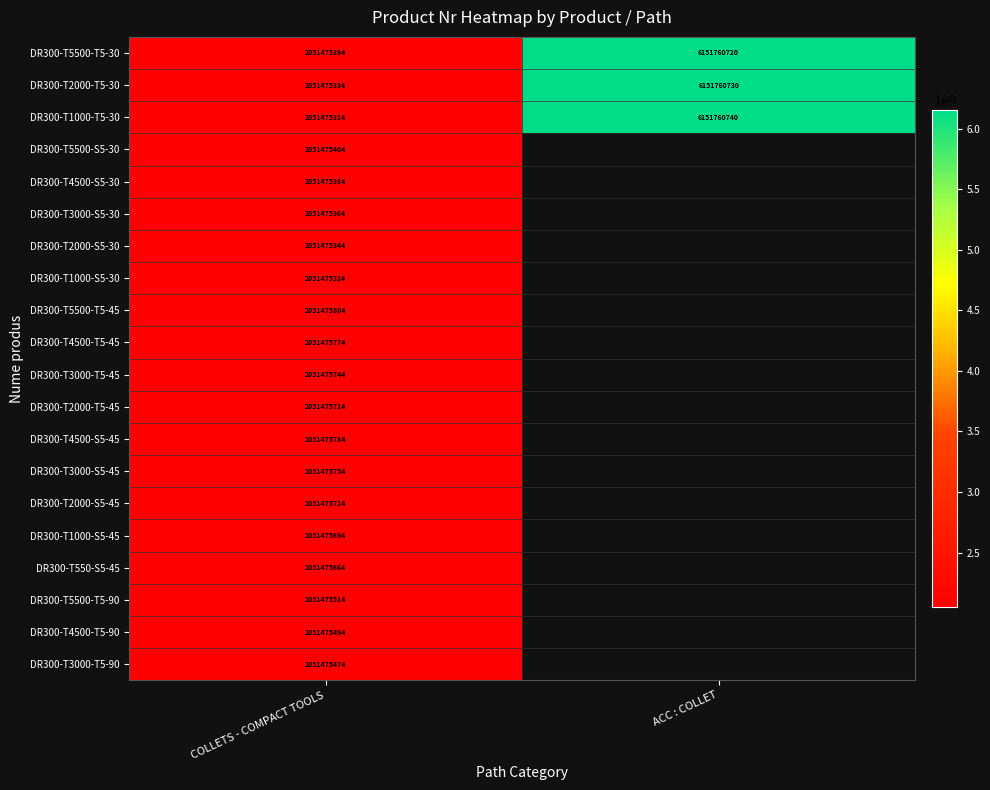

Is it true that DR300-T5500-T5-45 equals 2051475804 at COLLETS - COMPACT TOOLS?

True